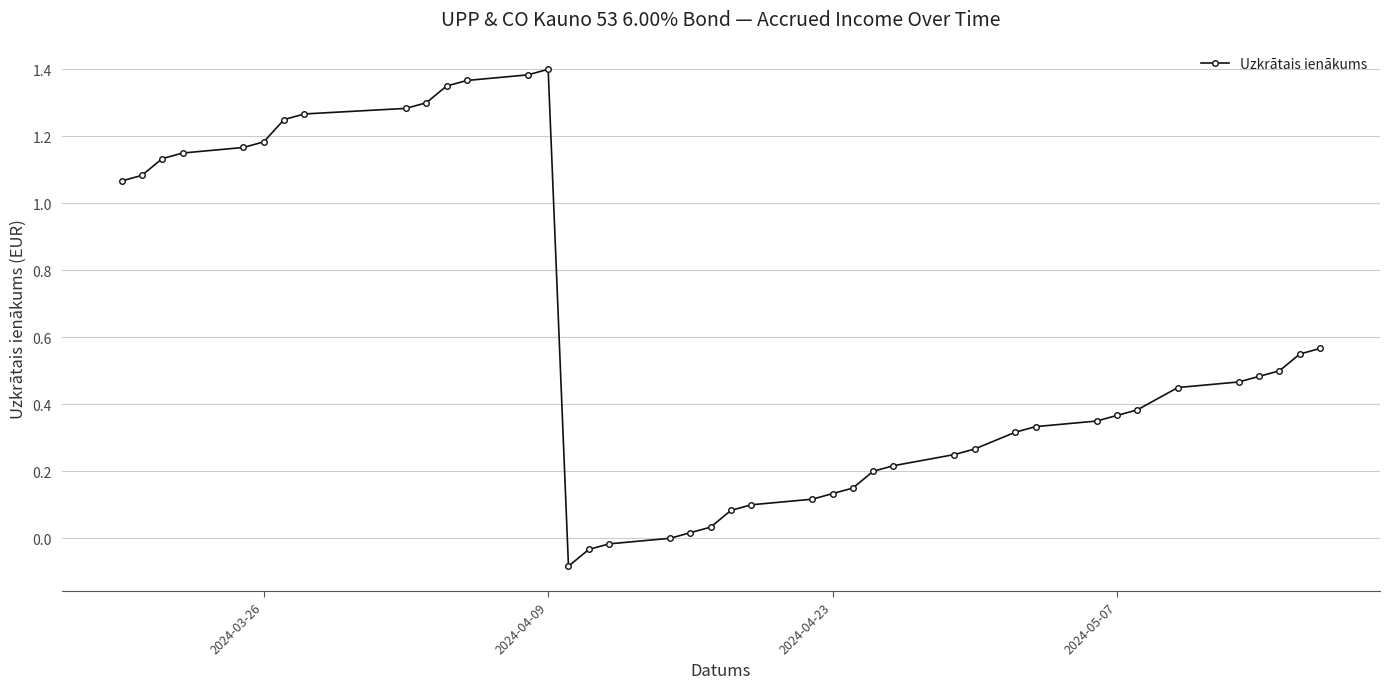

What is the difference between the maximum and minimum values?

1.5